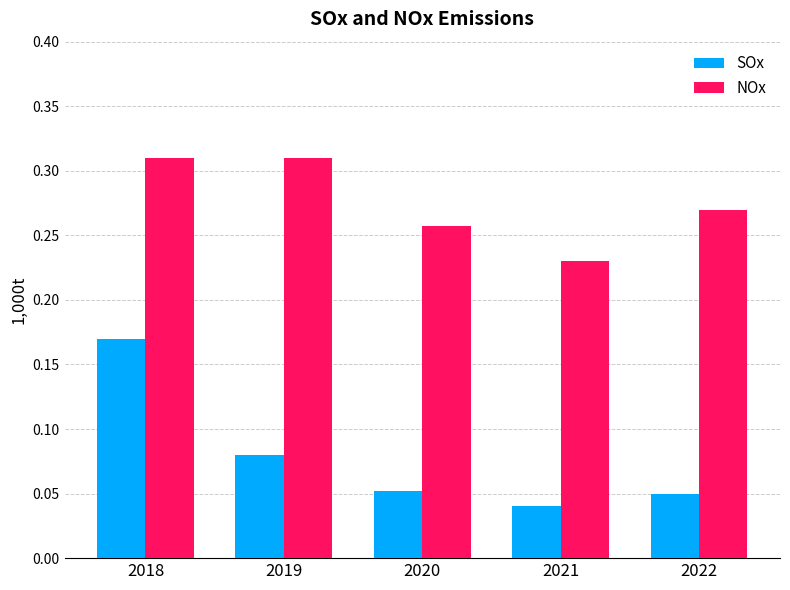

Which series has the largest total across all categories?

NOx